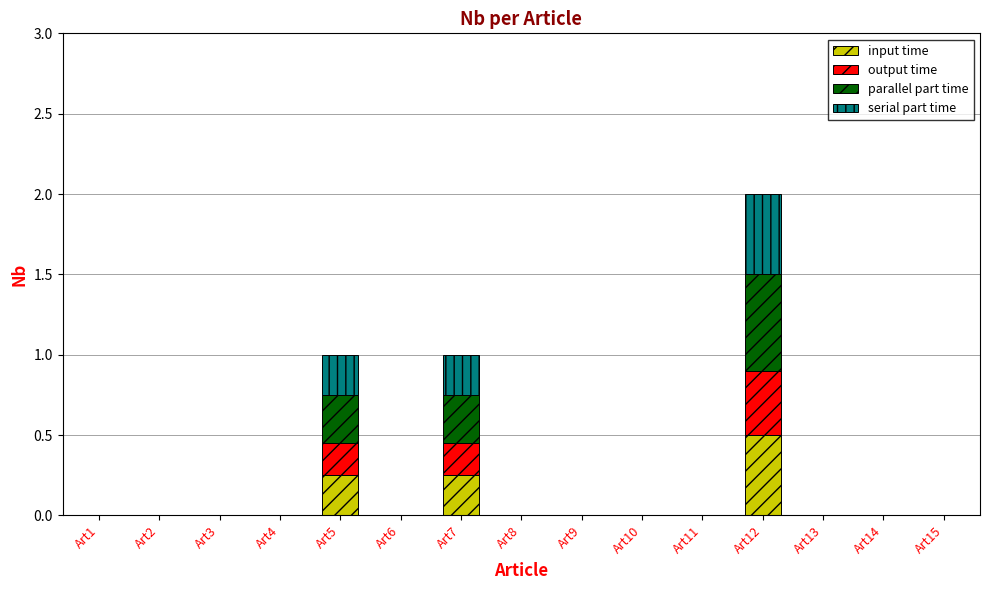

What is the highest value of the input time series?

0.5